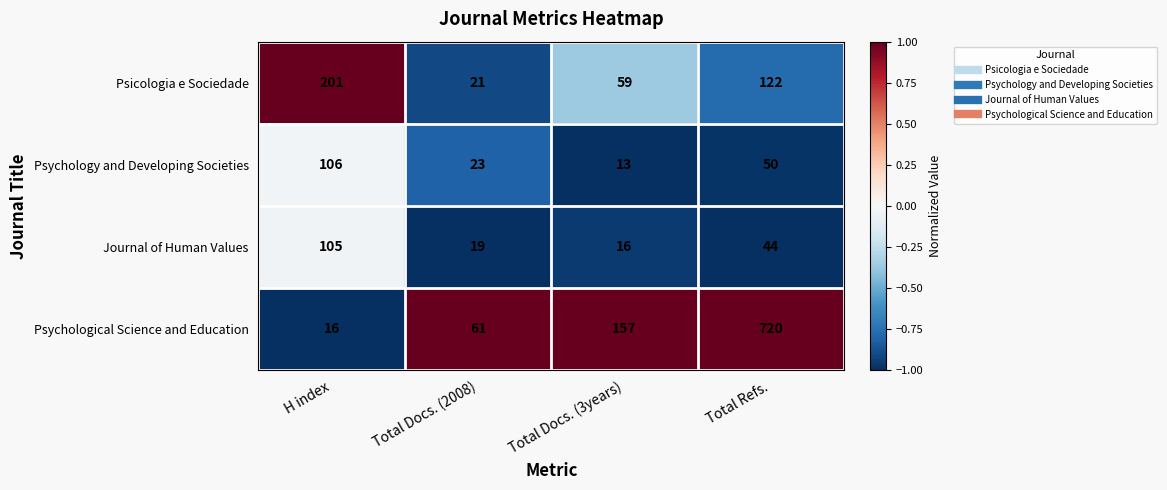

Rank the series at H index from lowest to highest value.

Psychological Science and Education, Journal of Human Values, Psychology and Developing Societies, Psicologia e Sociedade